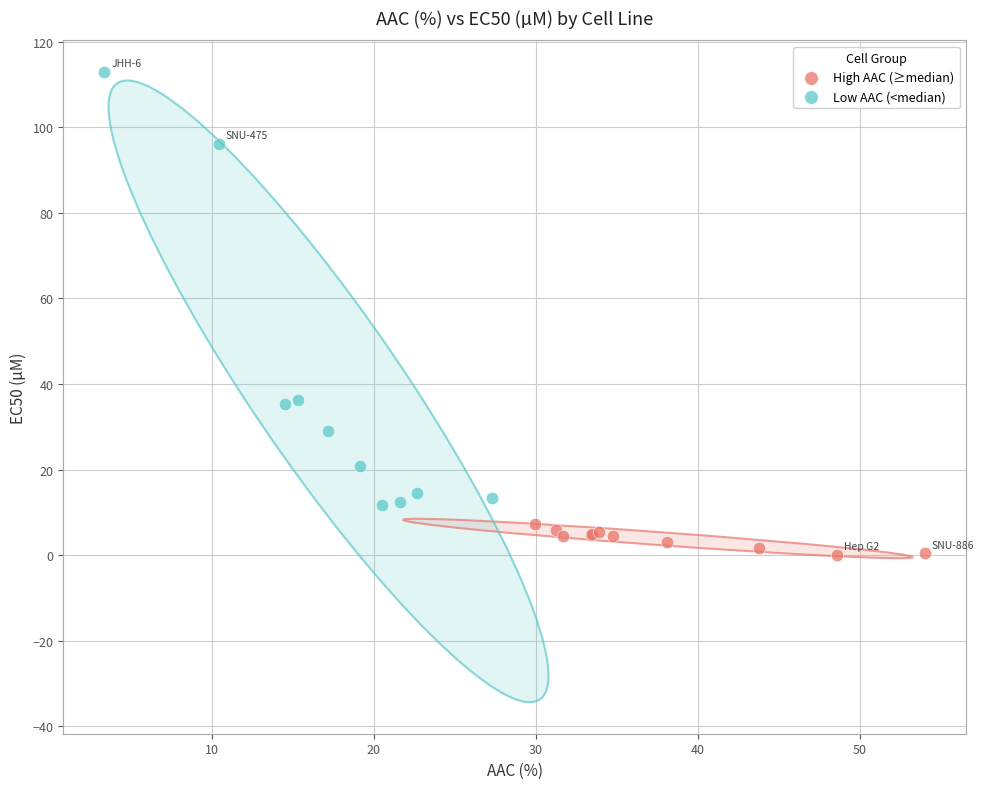

Which series contains the highest Y value?

Low AAC (<median)